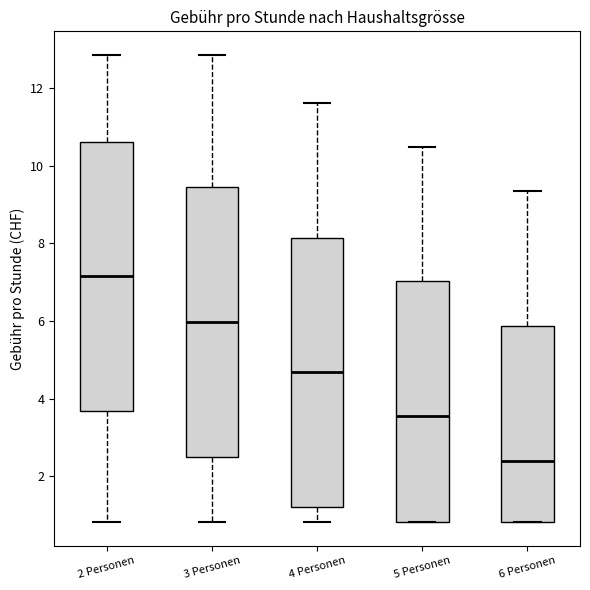

Reading left to right, transcribe this box plot: for each box, give where its median line is, the range the box spans, and where its two whiskers end, as read against the y-axis. The values are not printed on the chart, so give them approximately, as read against the axis.

2 Personen: median 7.2, box 3.6 to 10.6, whiskers 0.8 to 12.8
3 Personen: median 6.0, box 2.6 to 9.4, whiskers 0.8 to 12.8
4 Personen: median 4.6, box 1.2 to 8.2, whiskers 0.8 to 11.6
5 Personen: median 3.6, box 0.8 to 7.0, whiskers 0.8 to 10.4
6 Personen: median 2.4, box 0.8 to 5.8, whiskers 0.8 to 9.4